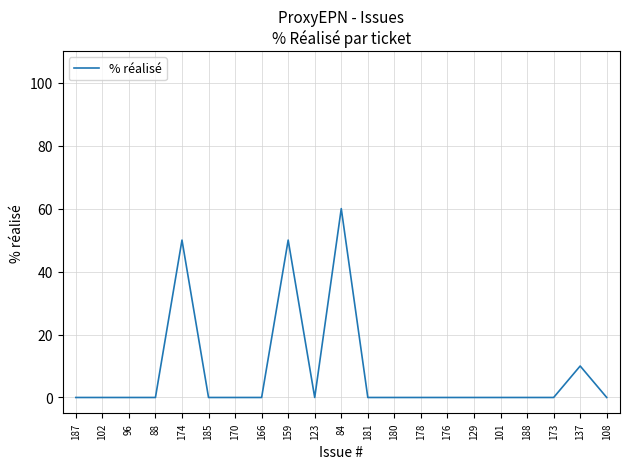

What is the greatest value displayed?

60